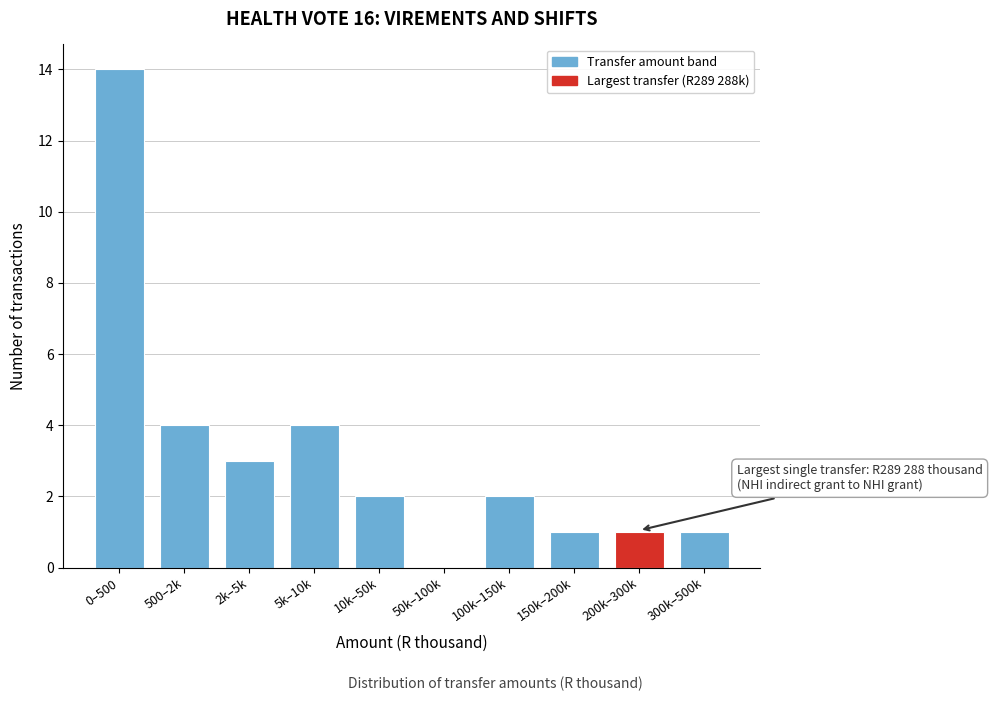

Reading left to right, list all the values displayed in this chart.

0–500=14	500–2k=4	2k–5k=3	5k–10k=4	10k–50k=2	50k–100k=0	100k–150k=2	150k–200k=1	200k–300k=1	300k–500k=1